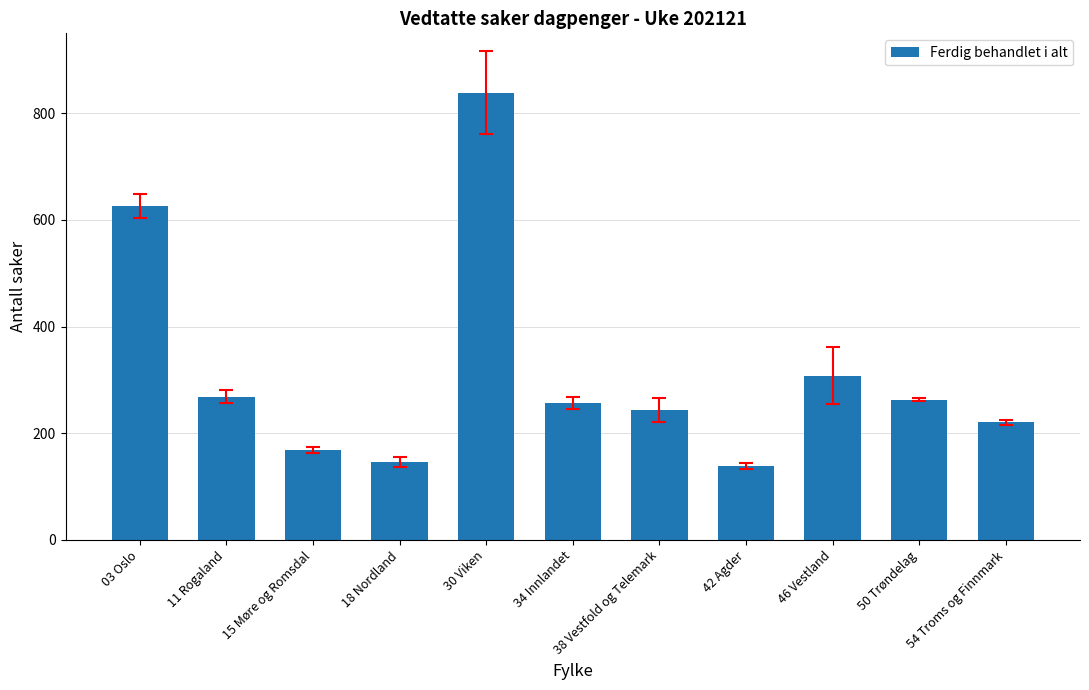

Reading left to right, transcribe all the data shown in this chart.

03 Oslo=626	11 Rogaland=269	15 Møre og Romsdal=169	18 Nordland=146	30 Viken=839	34 Innlandet=257	38 Vestfold og Telemark=244	42 Agder=139	46 Vestland=308	50 Trøndelag=263	54 Troms og Finnmark=221